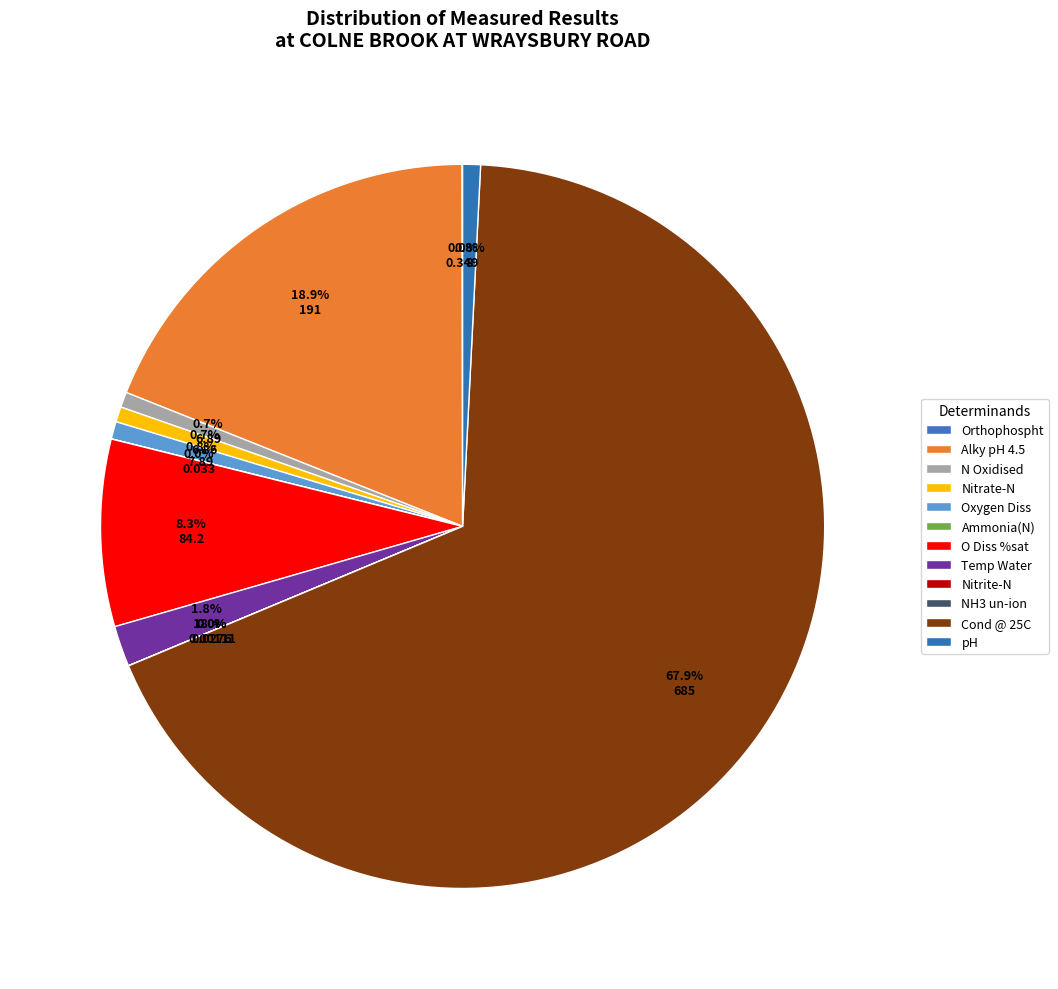

To the nearest percent, what is the difference between the Nitrate-N and Nitrite-N slice percentages?

1%